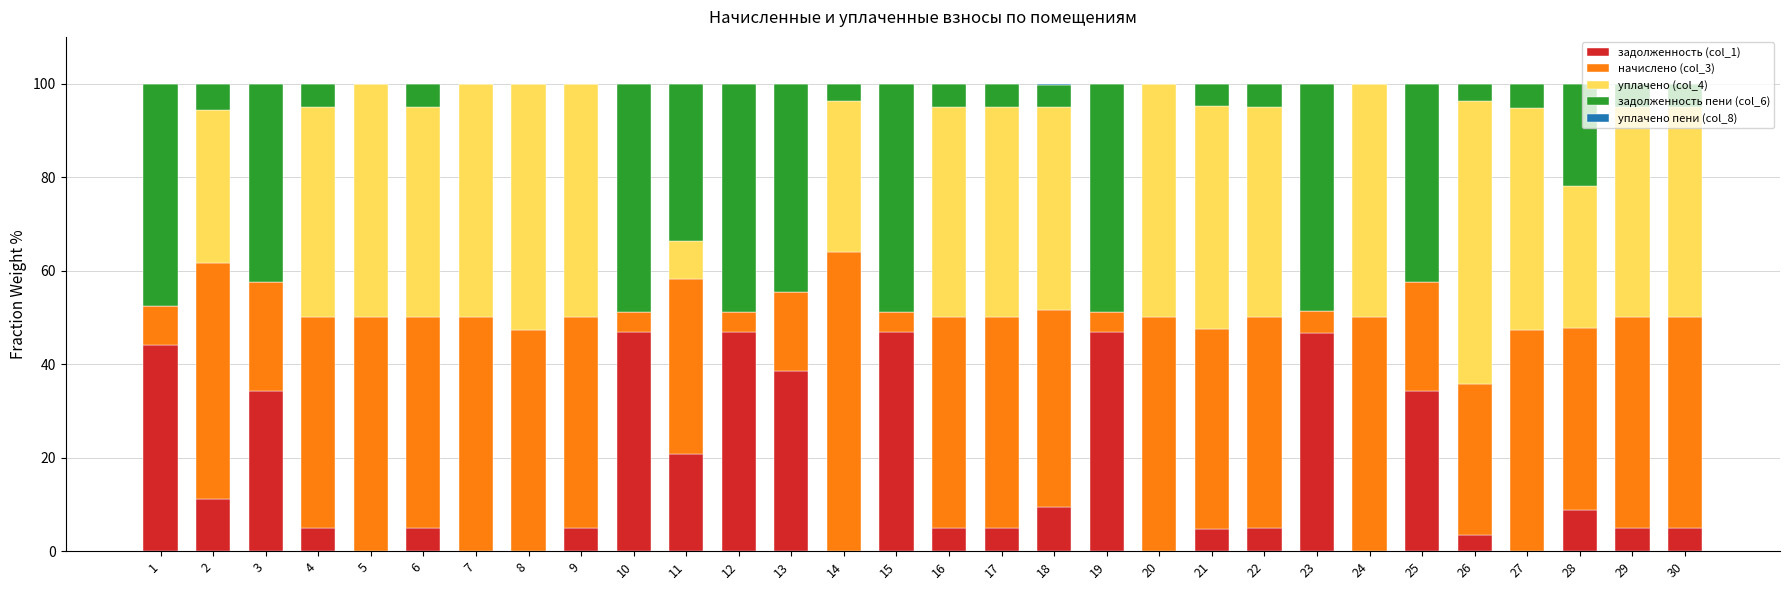

How many series are shown in this chart?

5